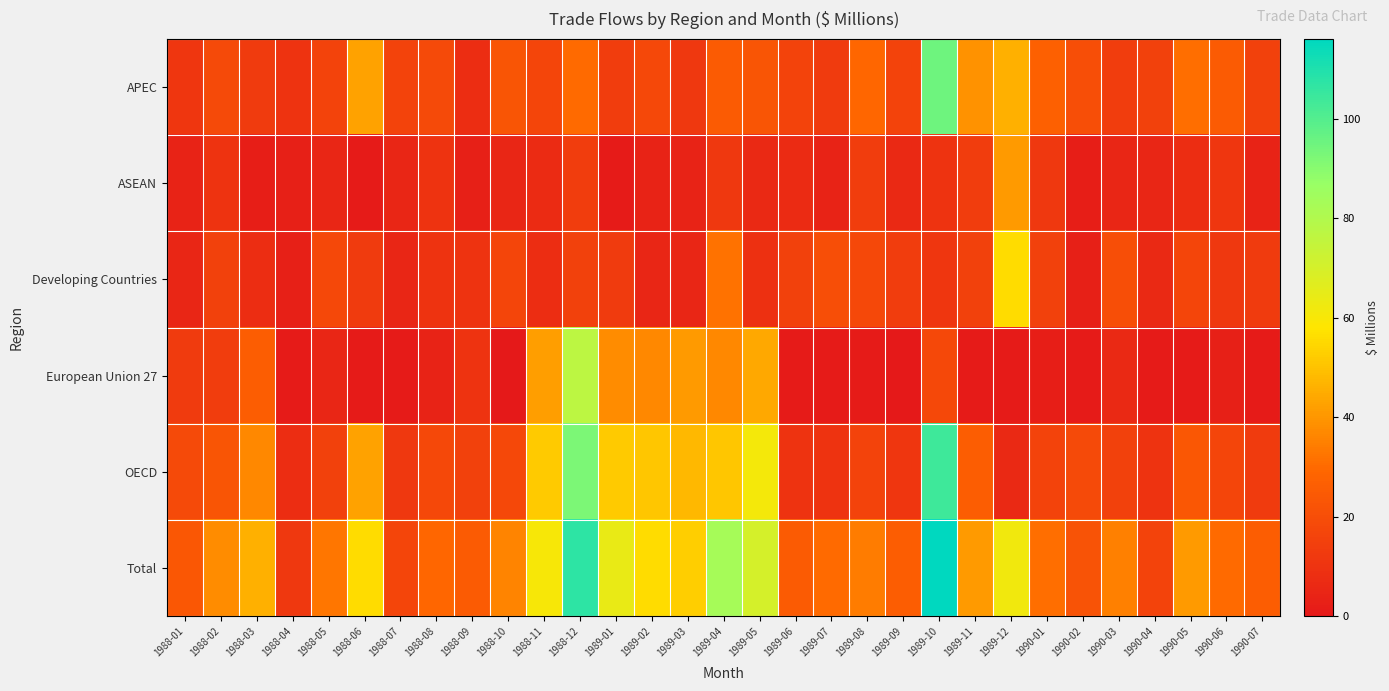

What is the total value across all series at 1988-07?

56